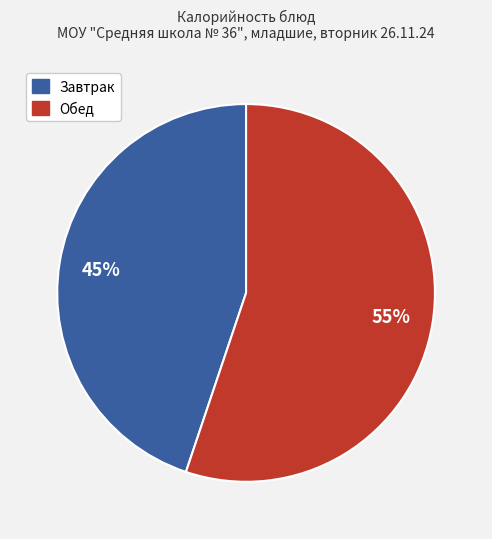

Is there any slice that represents more than half of the pie?

Yes